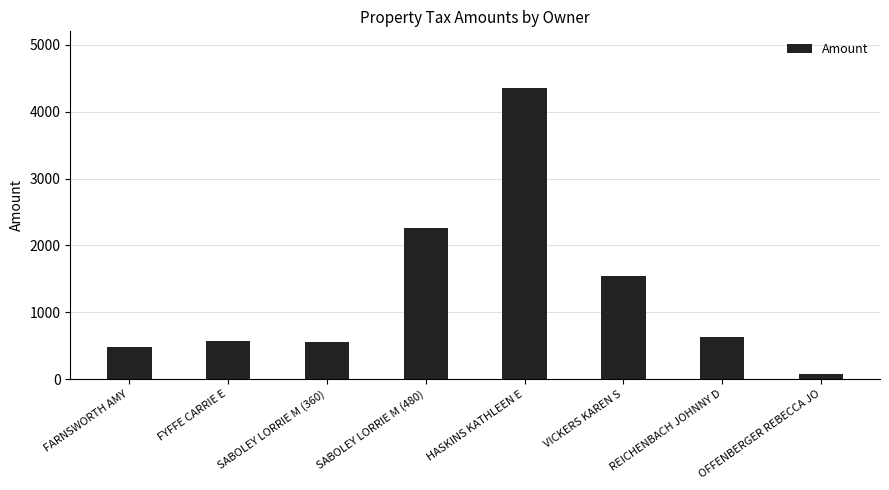

Approximately how many times larger is the value at SABOLEY LORRIE M (480) compared to VICKERS KAREN S?

1.5